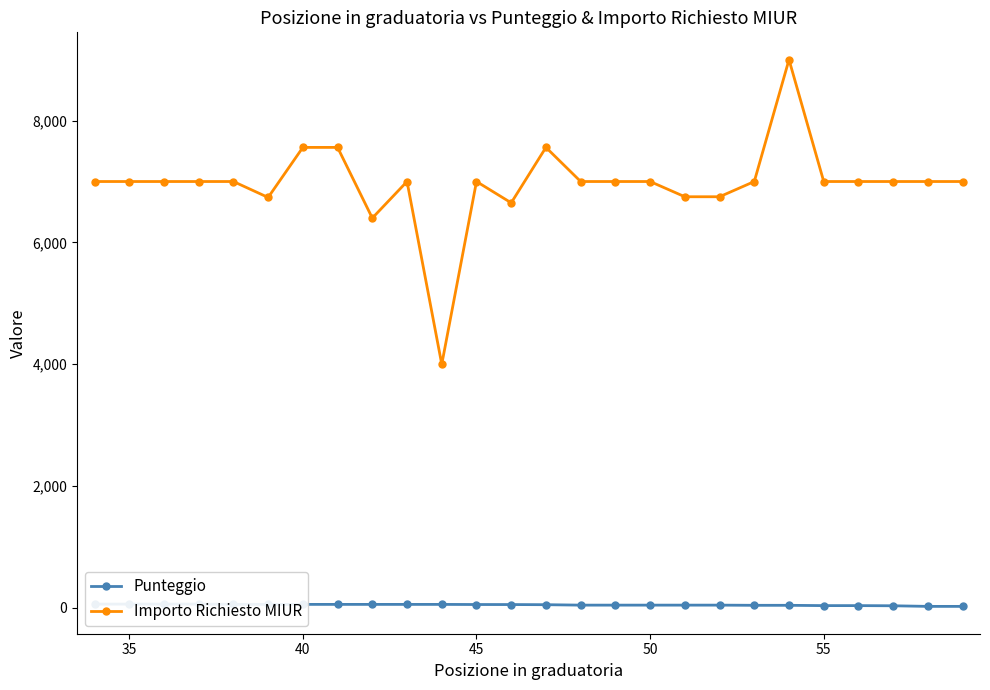

Reading left to right, what are all the values shown in this chart?

Punteggio: 64.0	64.0	64.0	64.0	60.0	59.1	59.1	59.1	59.1	59.0	59.0	57.0	56.4	54.1	47.0	47.0	47.0	47.0	47.0	44.0	44.0	39.0	39.0	36.4	26.4	26.4
Importo Richiesto MIUR: 7000.0	7000.0	7000.0	7000.0	7000.0	6738.6	7560.0	7560.0	6400.0	7000.0	4000.0	7000.0	6650.0	7560.0	7000.0	7000.0	7000.0	6750.0	6750.0	7000.0	9000.0	7000.0	7000.0	7000.0	7000.0	7000.0